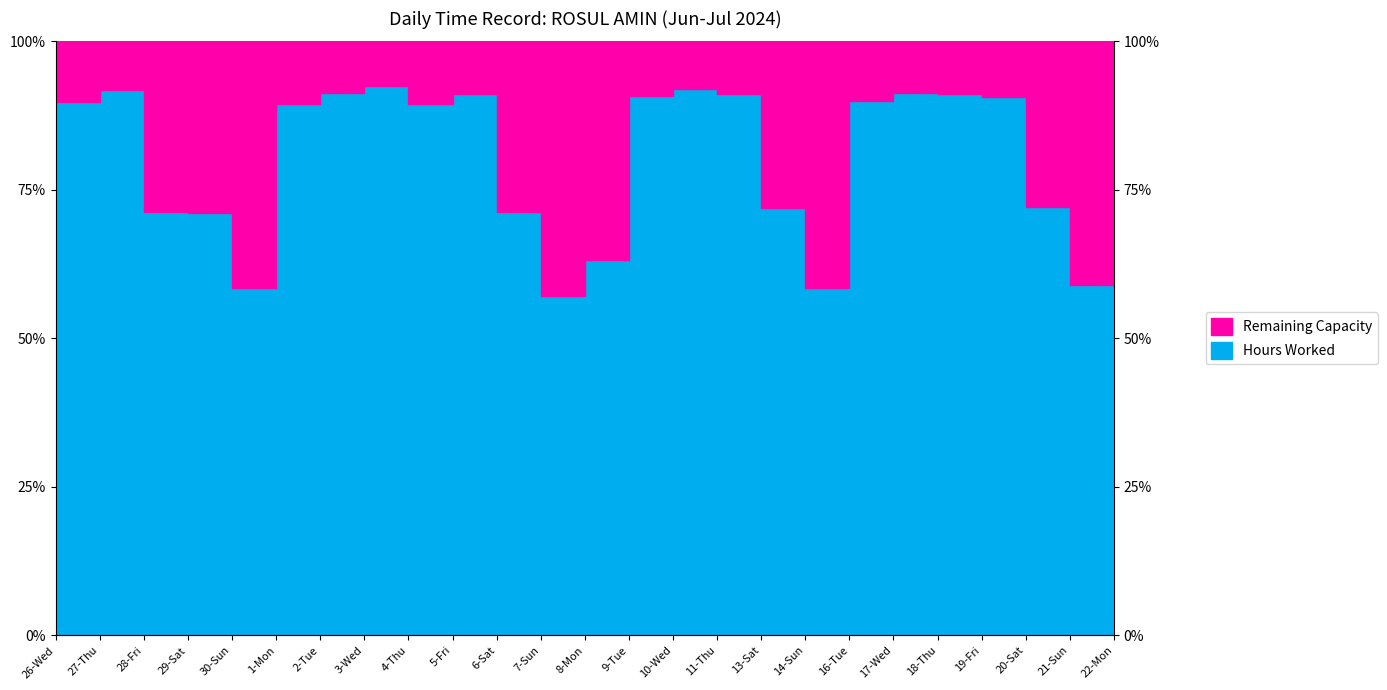

Rank the categories by value from highest to lowest.

3-Wed, 10-Wed, 27-Thu, 17-Wed, 2-Tue, 22-Mon, 11-Thu, 5-Fri, 18-Thu, 9-Tue, 19-Fri, 16-Tue, 26-Wed, 4-Thu, 1-Mon, 20-Sat, 13-Sat, 6-Sat, 28-Fri, 29-Sat, 8-Mon, 21-Sun, 30-Sun, 14-Sun, 7-Sun